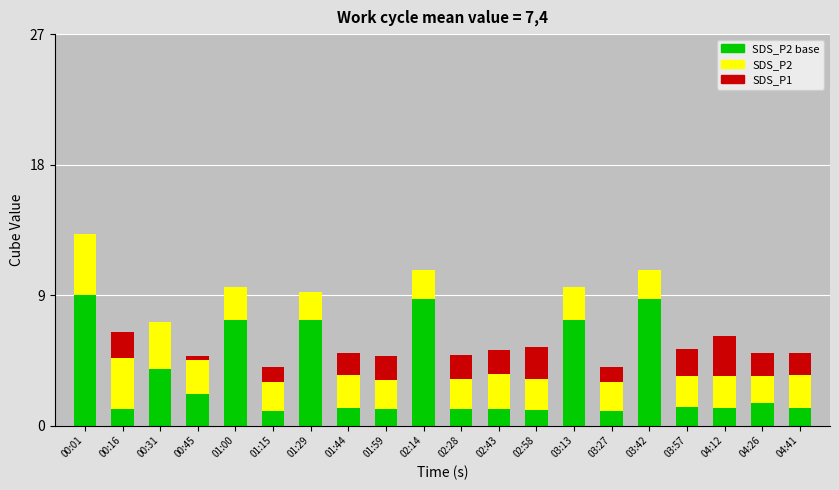

What is the total value across all series at 01:59?

4.8